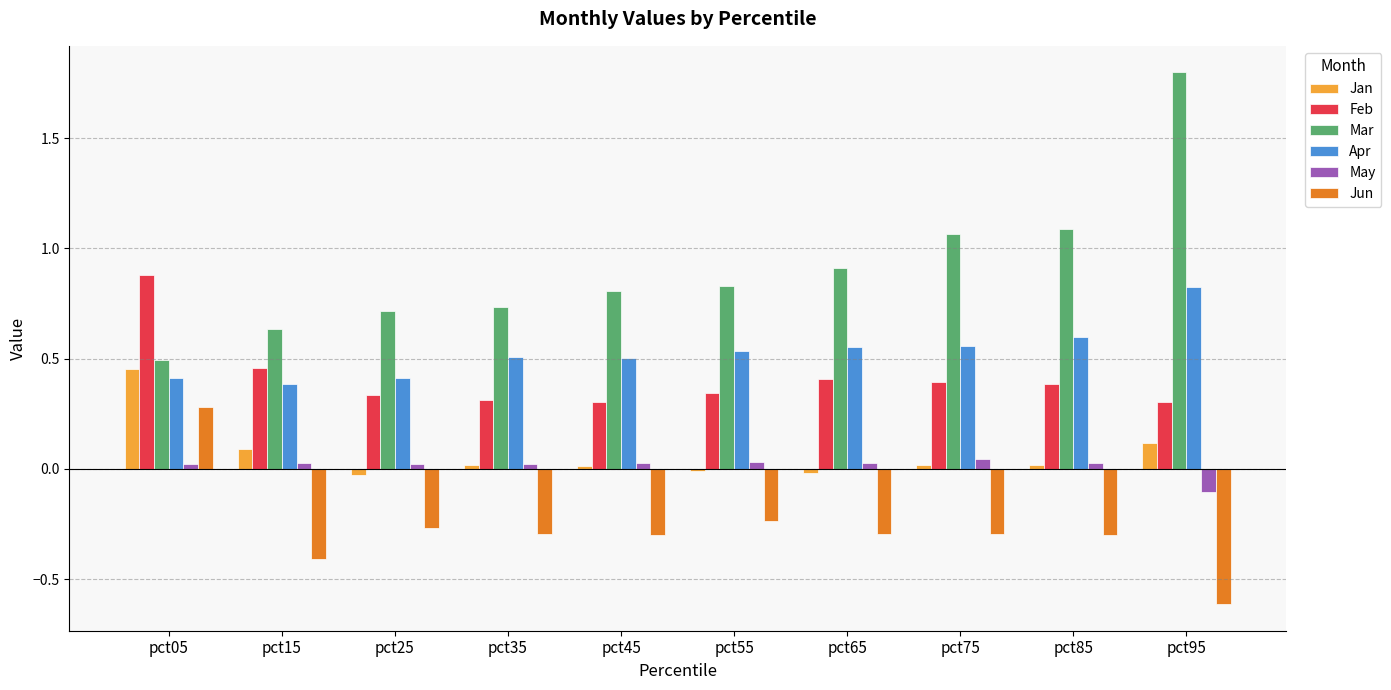

The value of Feb at pct25 is 0.1. True or false?

False